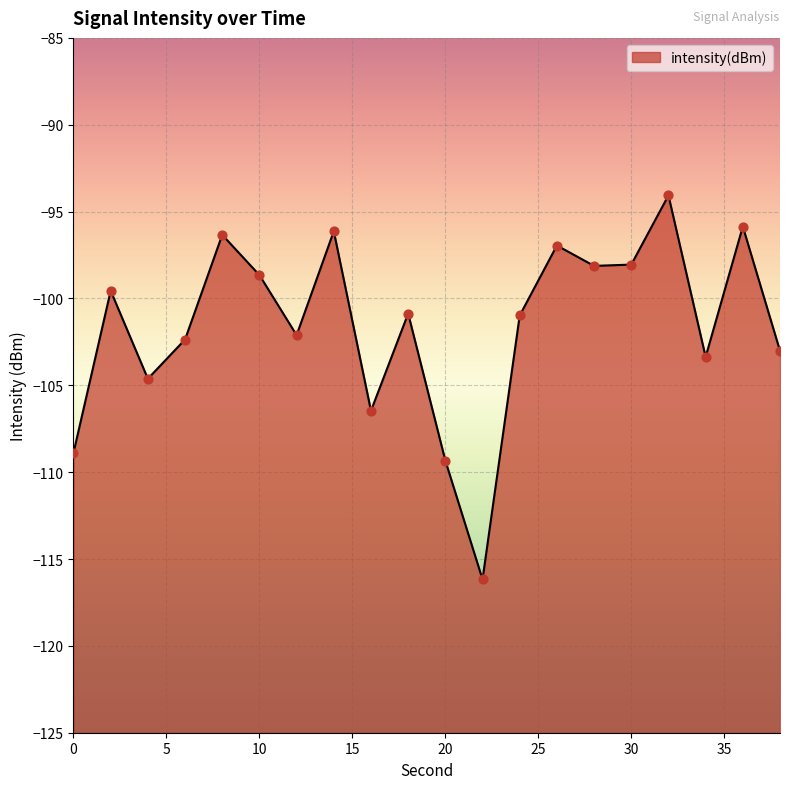

What is the change in value from 14 to 38?

-6.9